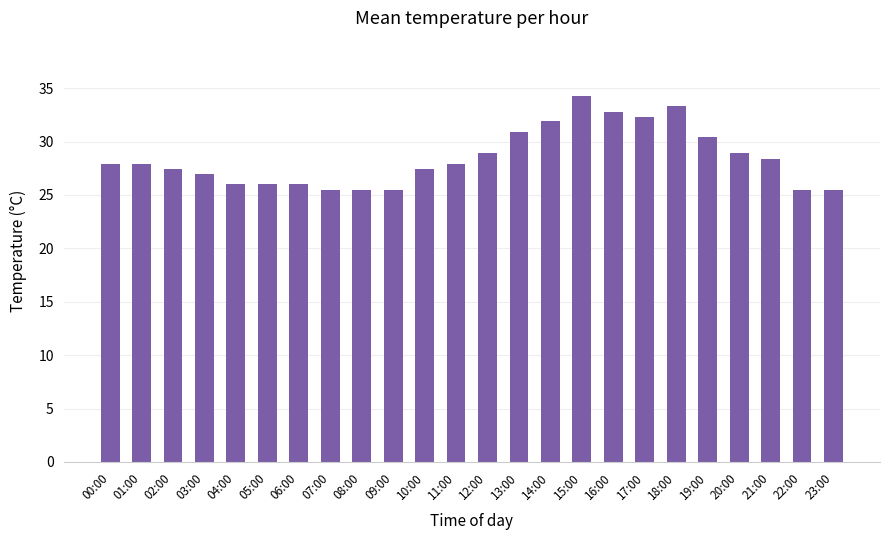

Reading left to right, what are all the values shown in this chart?

00:00=27.9	01:00=27.9	02:00=27.4	03:00=27.0	04:00=26.0	05:00=26.0	06:00=26.0	07:00=25.5	08:00=25.5	09:00=25.5	10:00=27.4	11:00=27.9	12:00=28.9	13:00=30.9	14:00=31.9	15:00=34.3	16:00=32.8	17:00=32.3	18:00=33.3	19:00=30.4	20:00=28.9	21:00=28.4	22:00=25.5	23:00=25.5